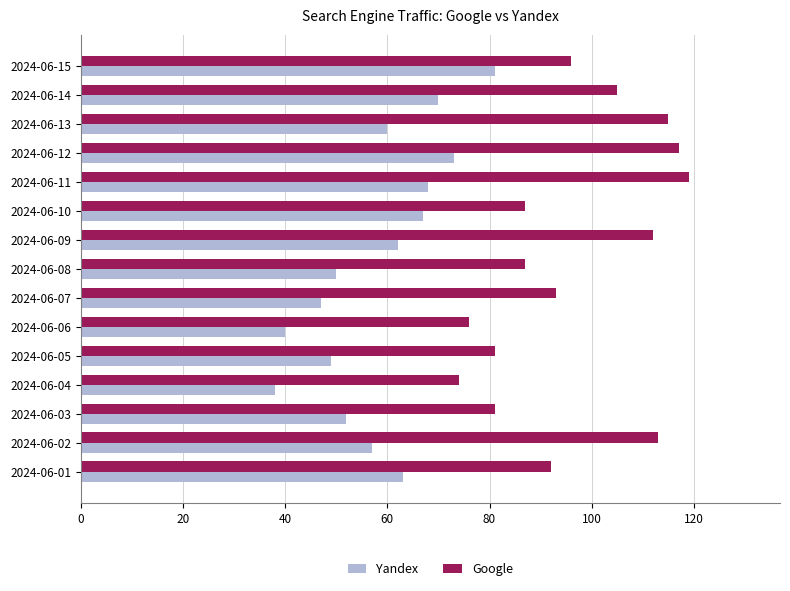

List the series in order of their overall mean, lowest first.

Yandex, Google